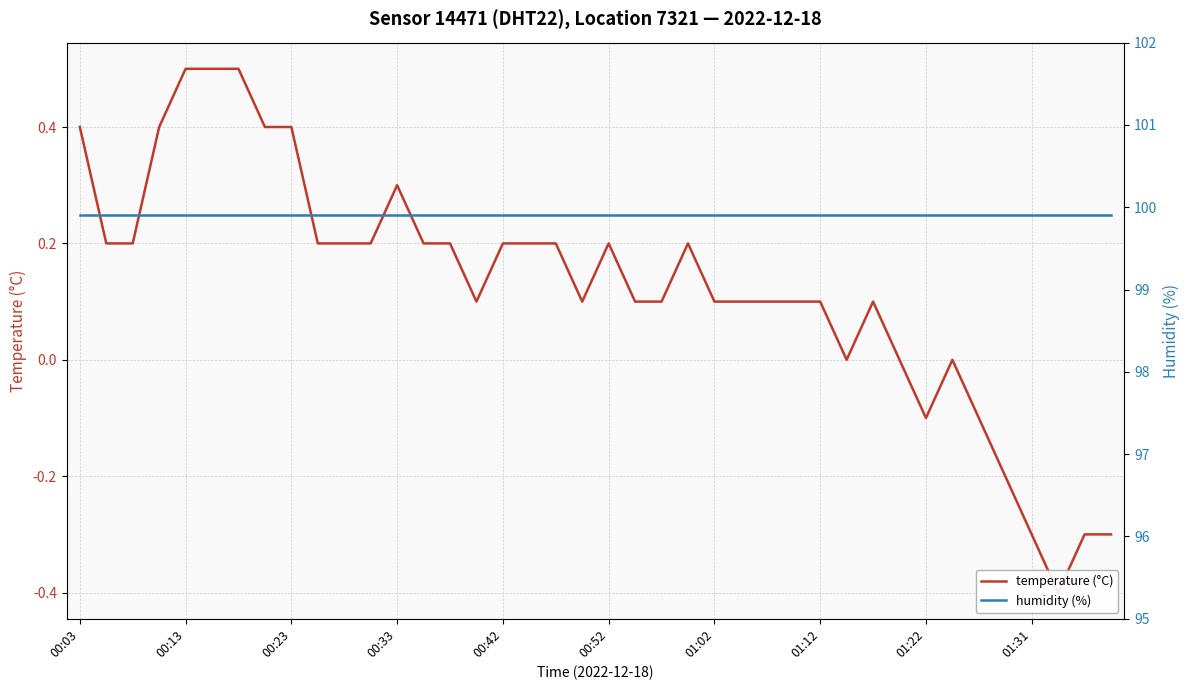

True or false: humidity (%) has a value of 99.9 at 00:52.

True